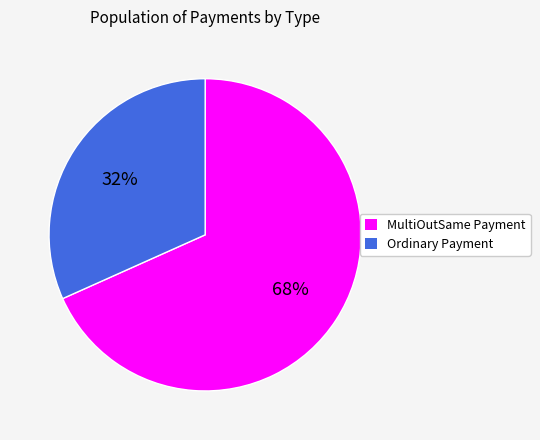

To the nearest percent, what portion does Ordinary Payment represent?

32%